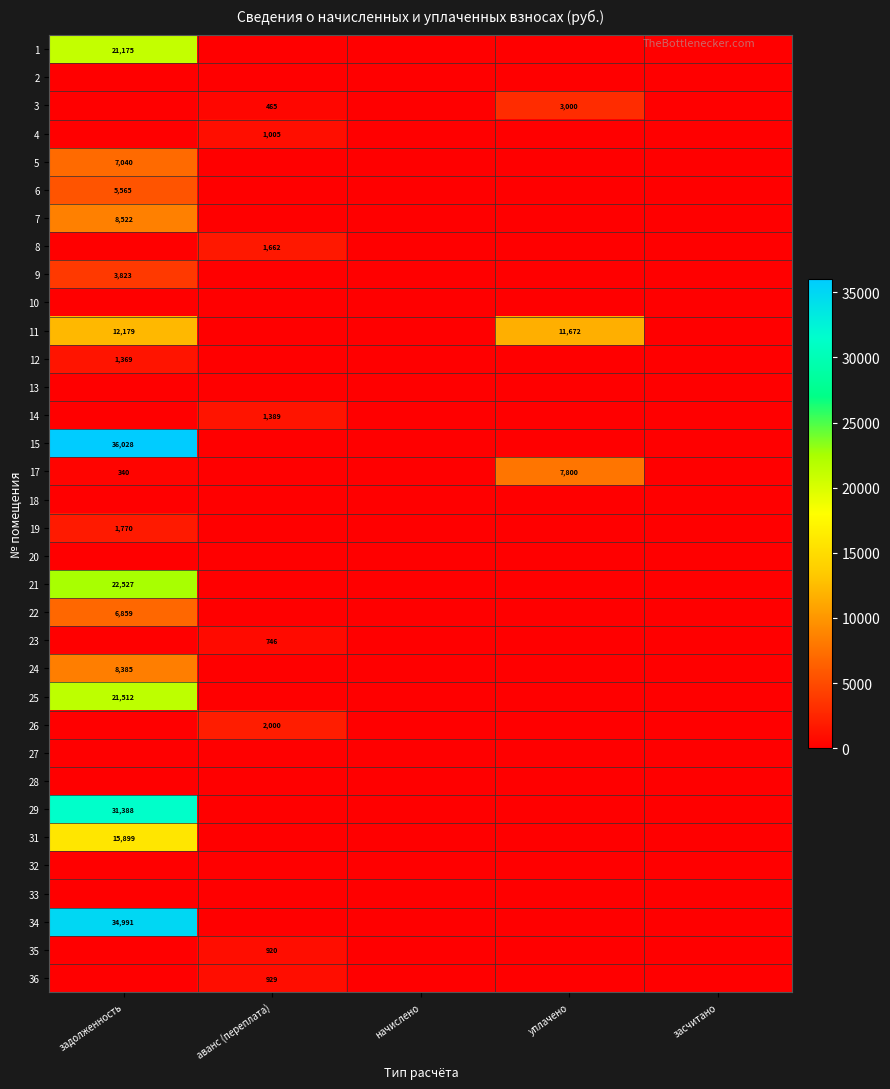

The value of 26 at аванс (переплата) is 2000. True or false?

True